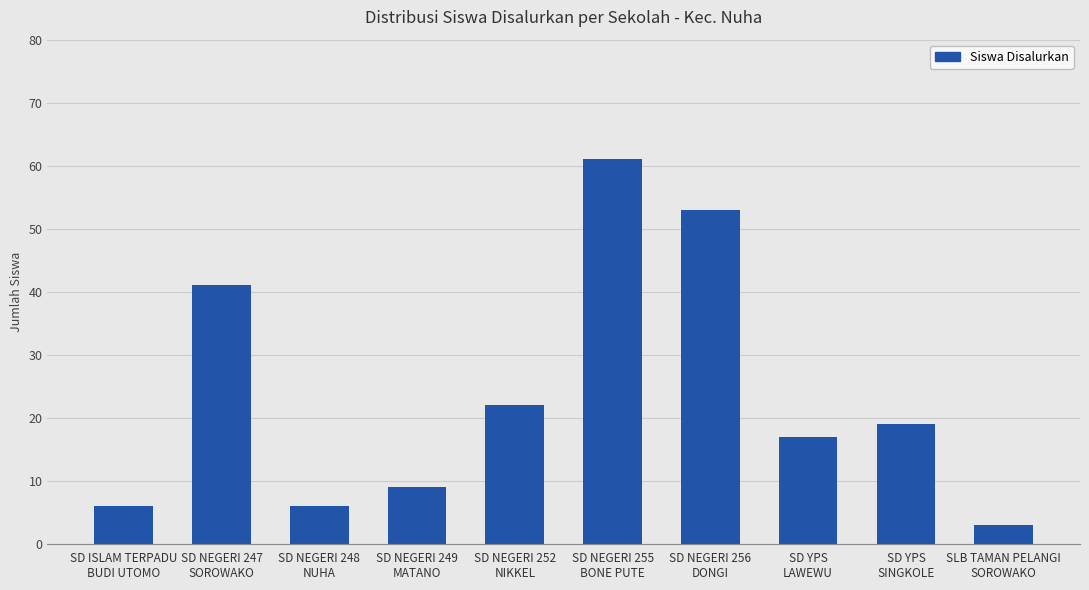

What is the difference between the second highest and second lowest values?

47